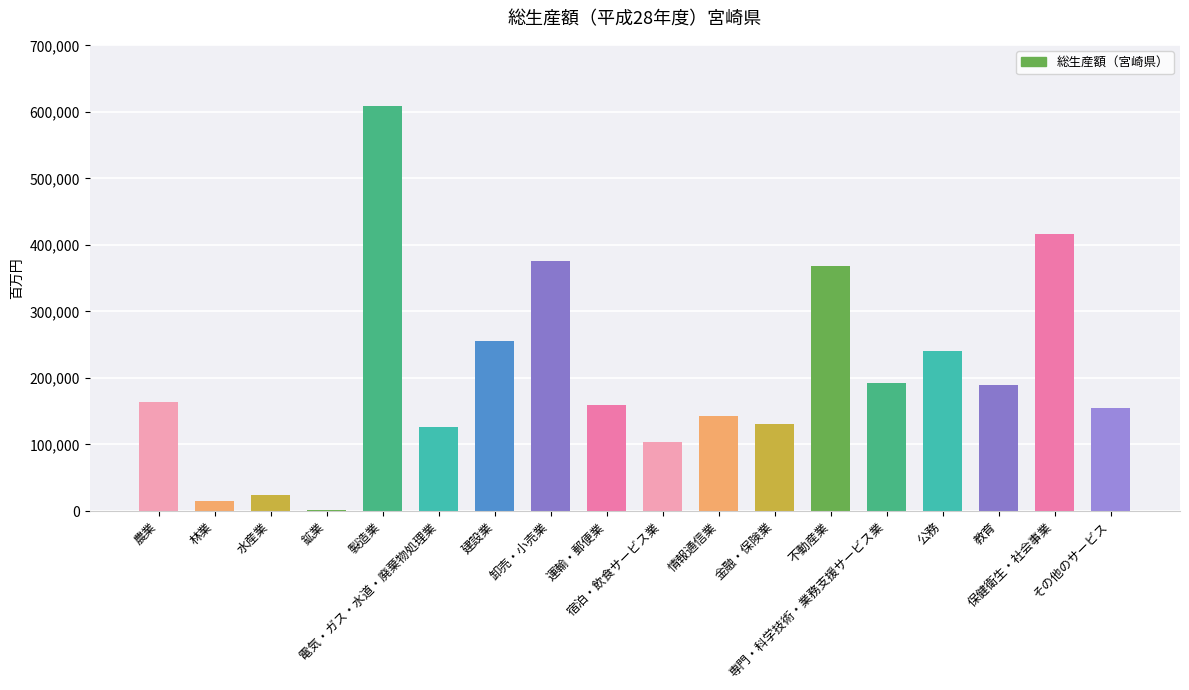

What is the greatest value displayed?

609320.1